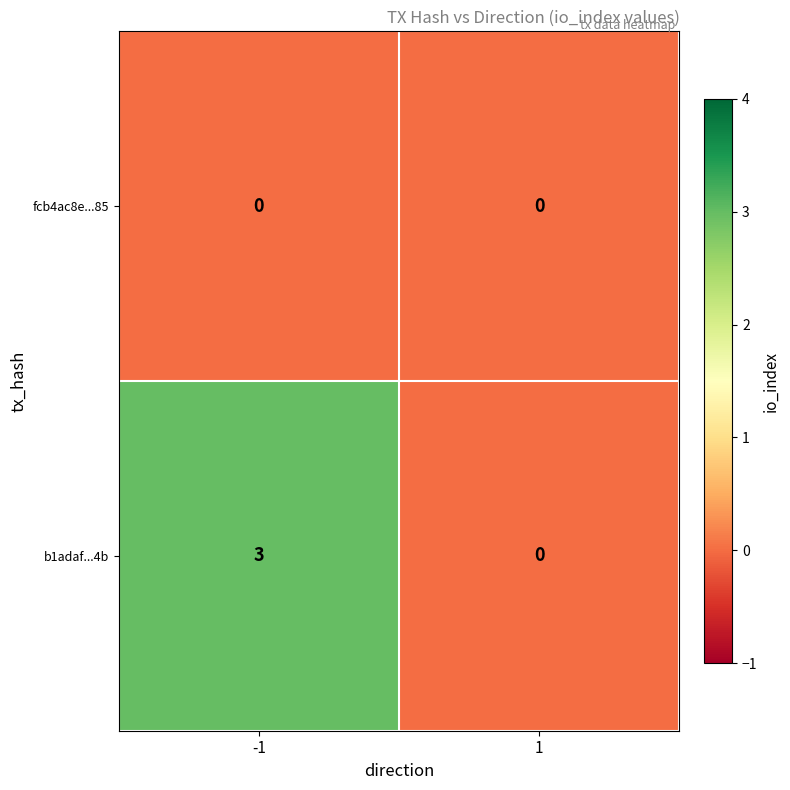

Which series has the widest spread of values?

b1adaf...4b